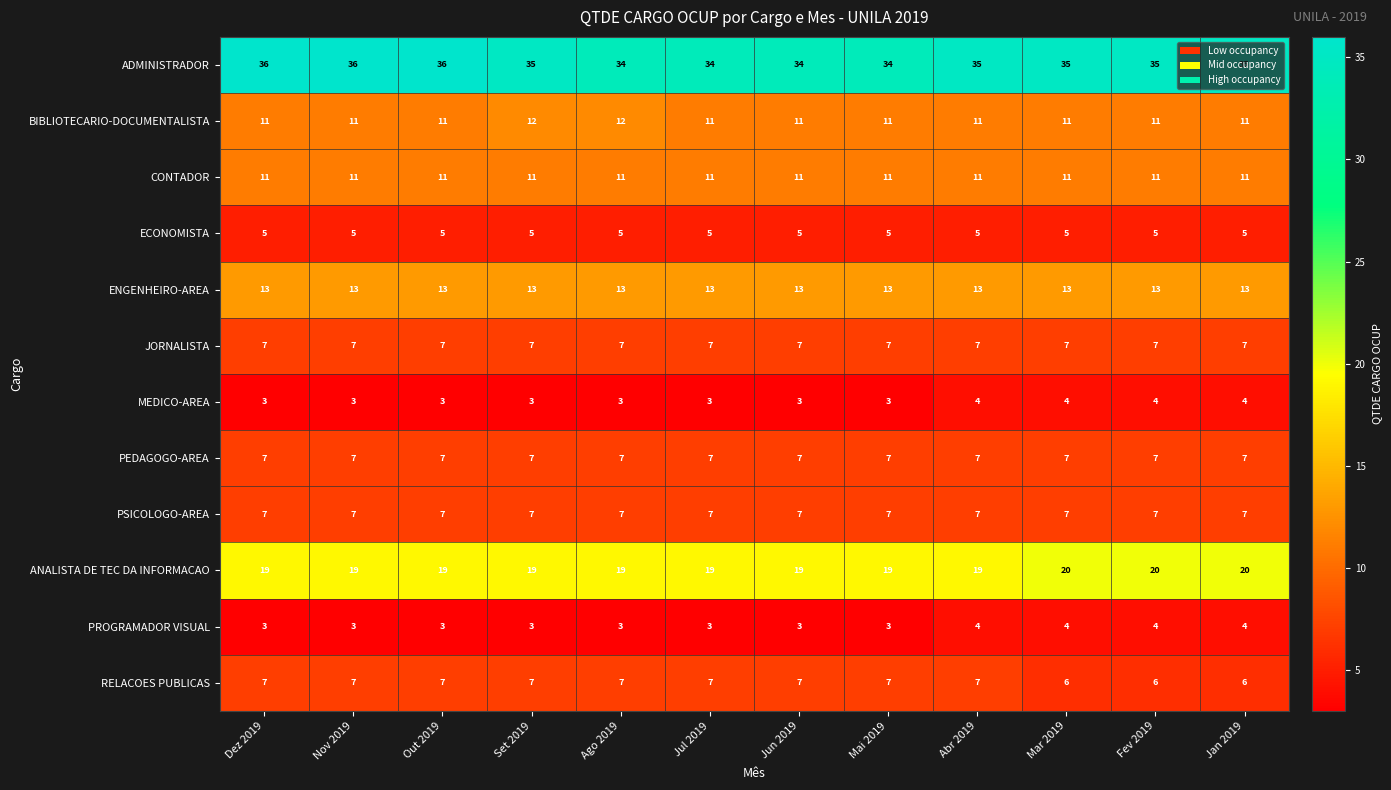

At how many categories does at least one series exceed 33?

12